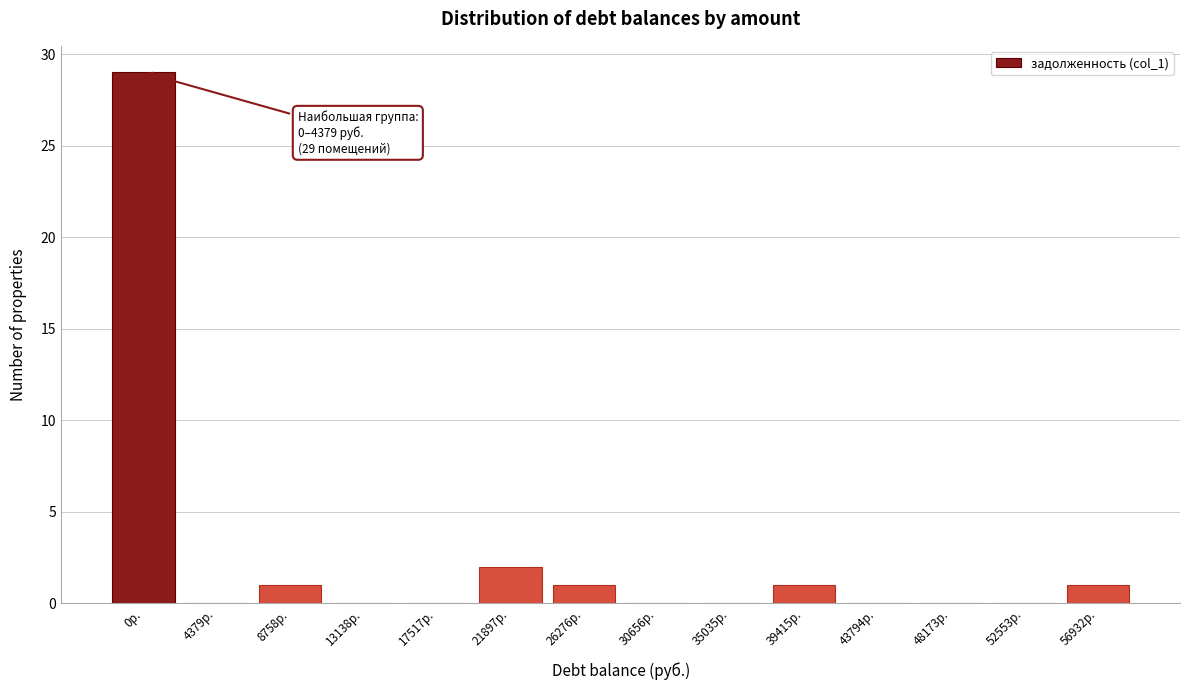

Reading left to right, transcribe all the data shown in this chart.

0р.=29	4379р.=0	8758р.=1	13138р.=0	17517р.=0	21897р.=2	26276р.=1	30656р.=0	35035р.=0	39415р.=1	43794р.=0	48173р.=0	52553р.=0	56932р.=1